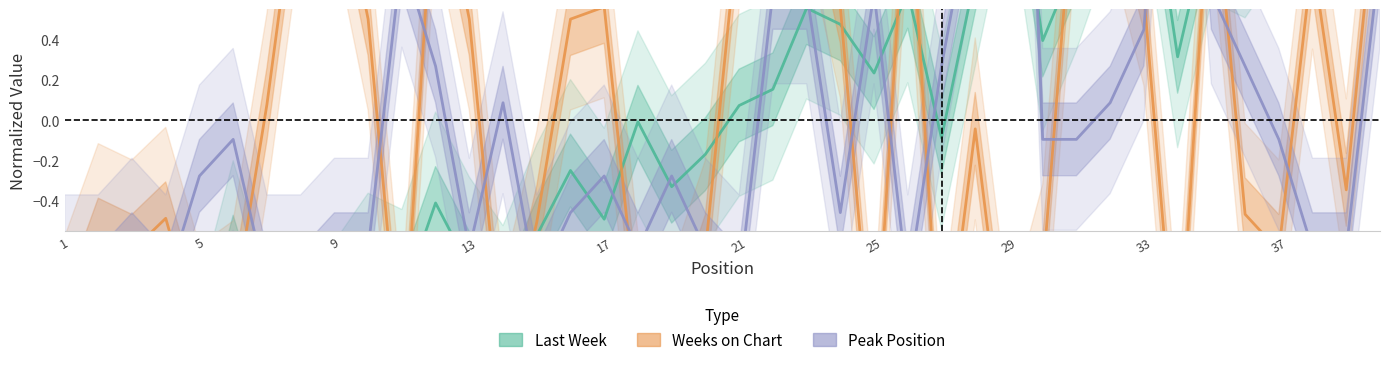

What are all the series names shown in the legend?

Last Week, Weeks on Chart, Peak Position